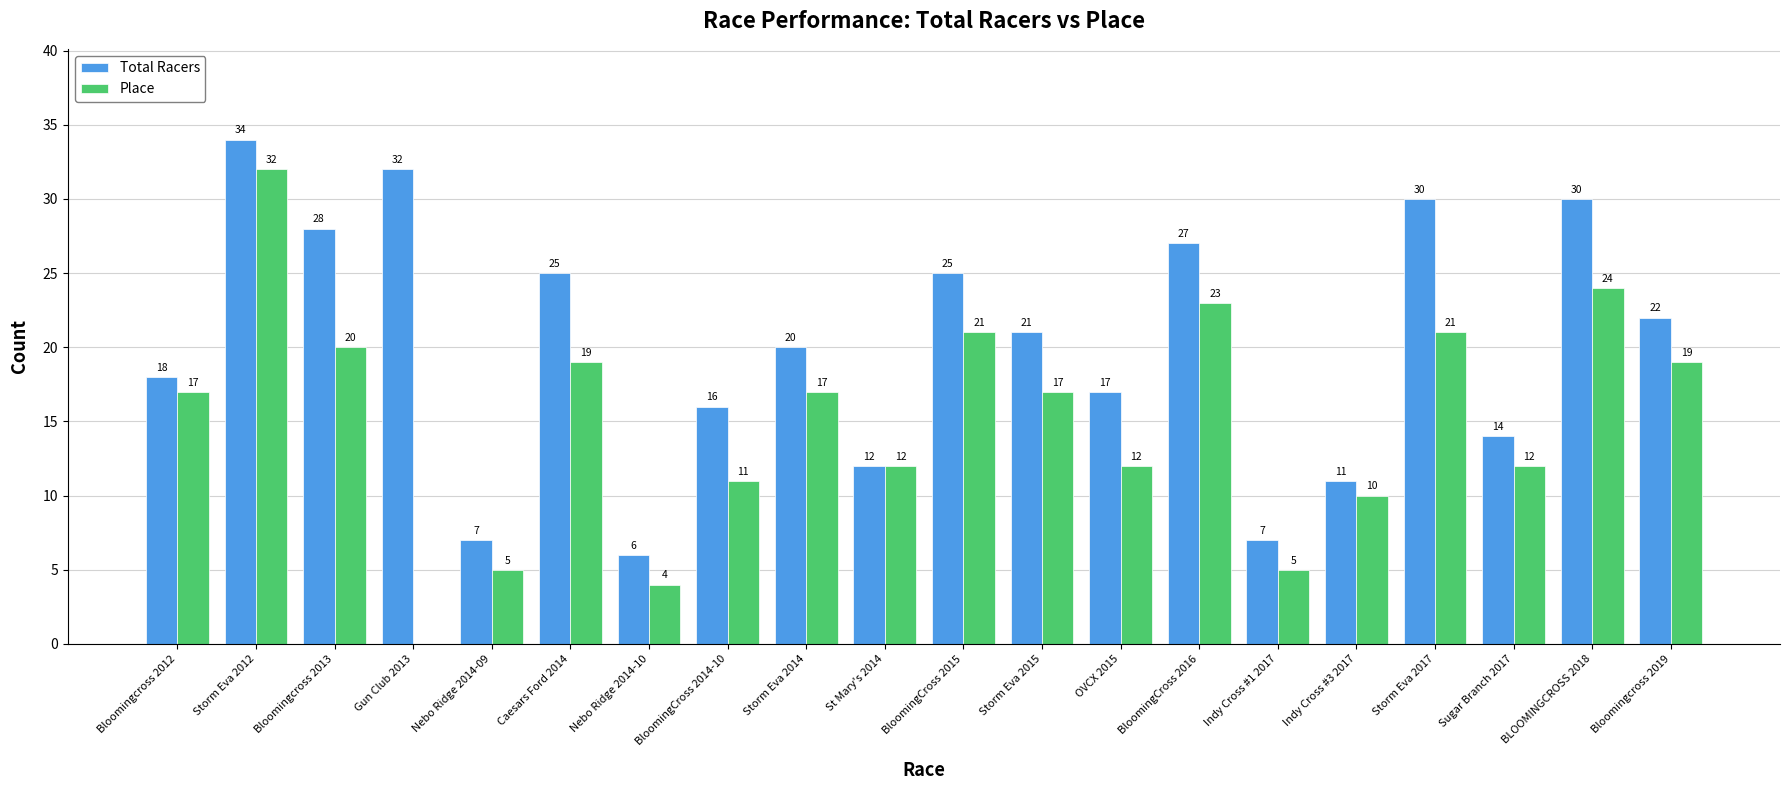

Count the number of categories in the chart.

20